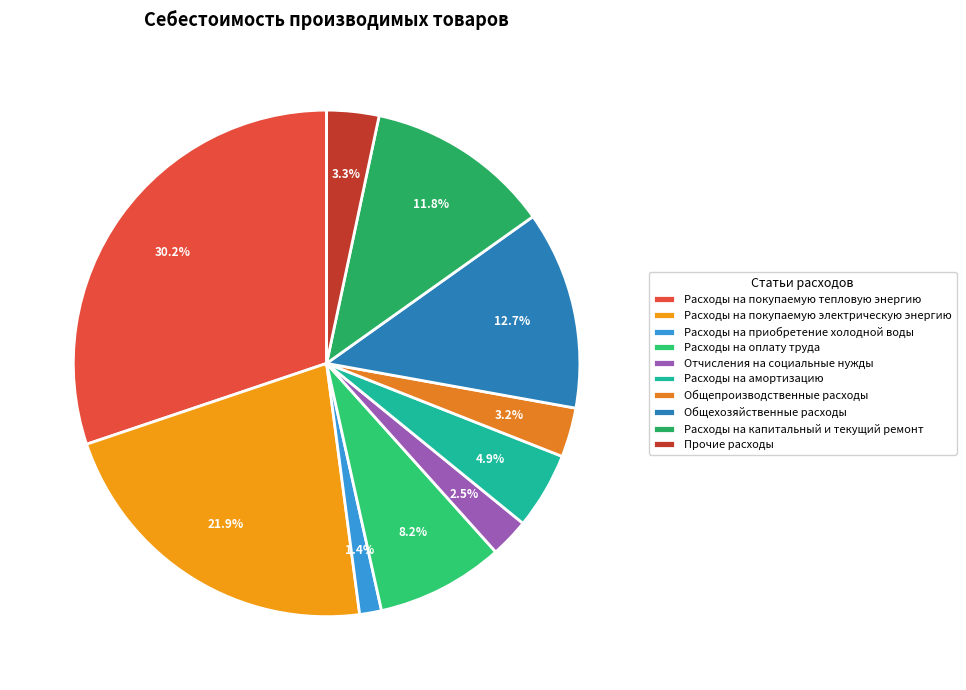

To the nearest percent, what is the difference between the Расходы на покупаемую тепловую энергию and Прочие расходы slice percentages?

27%